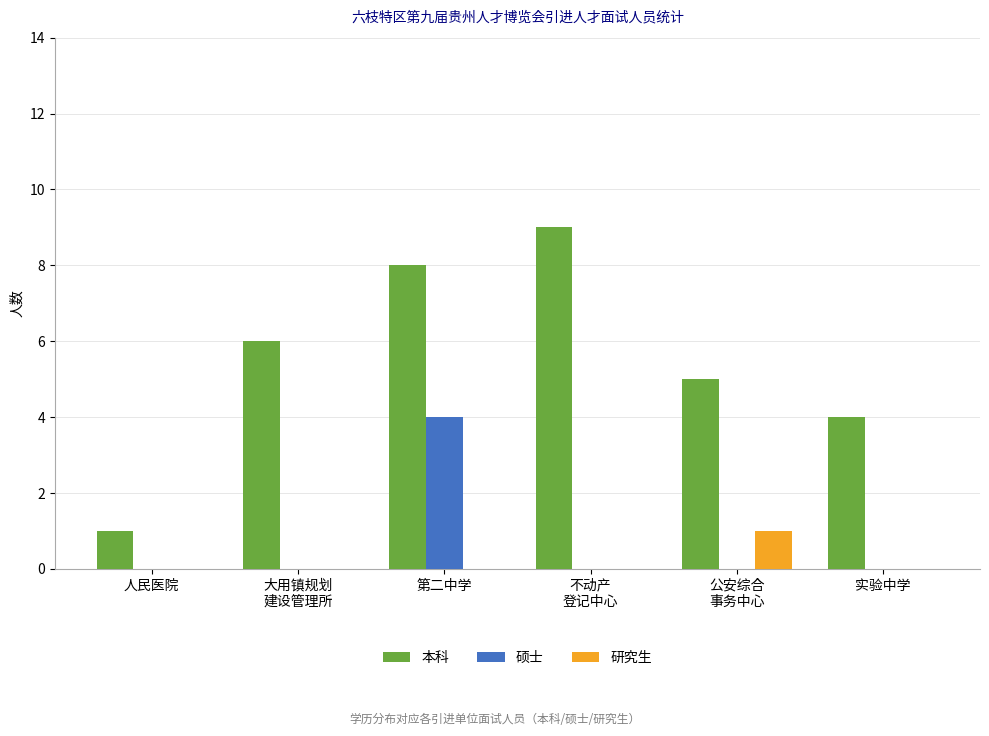

What is the total value across all series at 公安综合
事务中心?

6